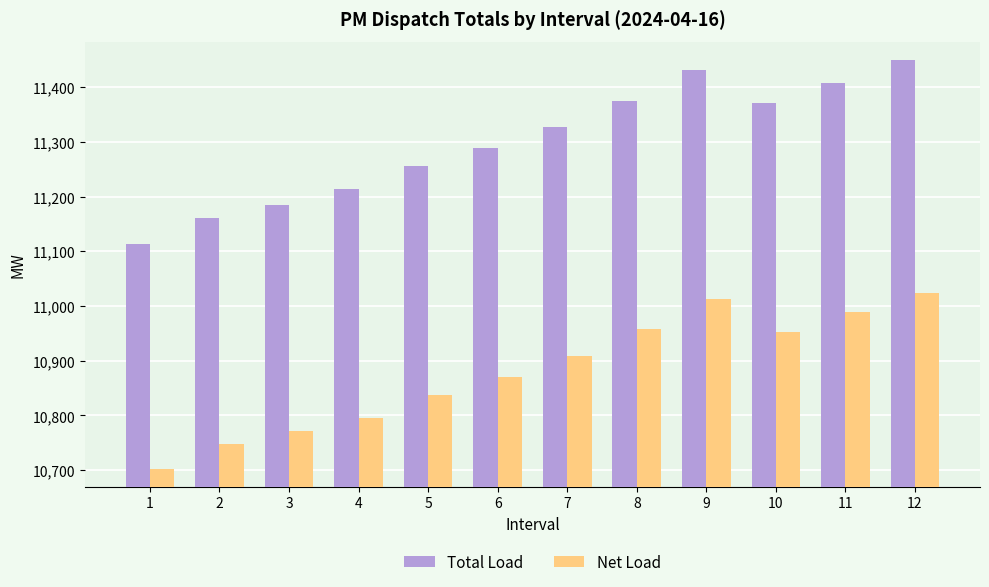

Between 8 and 12, which series saw the biggest shift?

Total Load